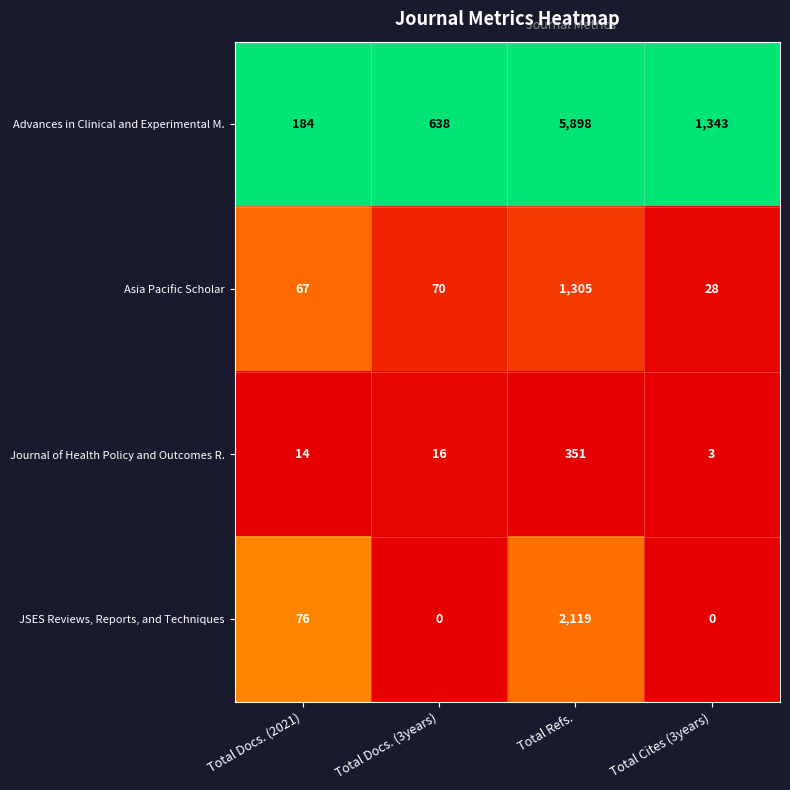

What is the average value of the Journal of Health Policy and Outcomes R. series?

96